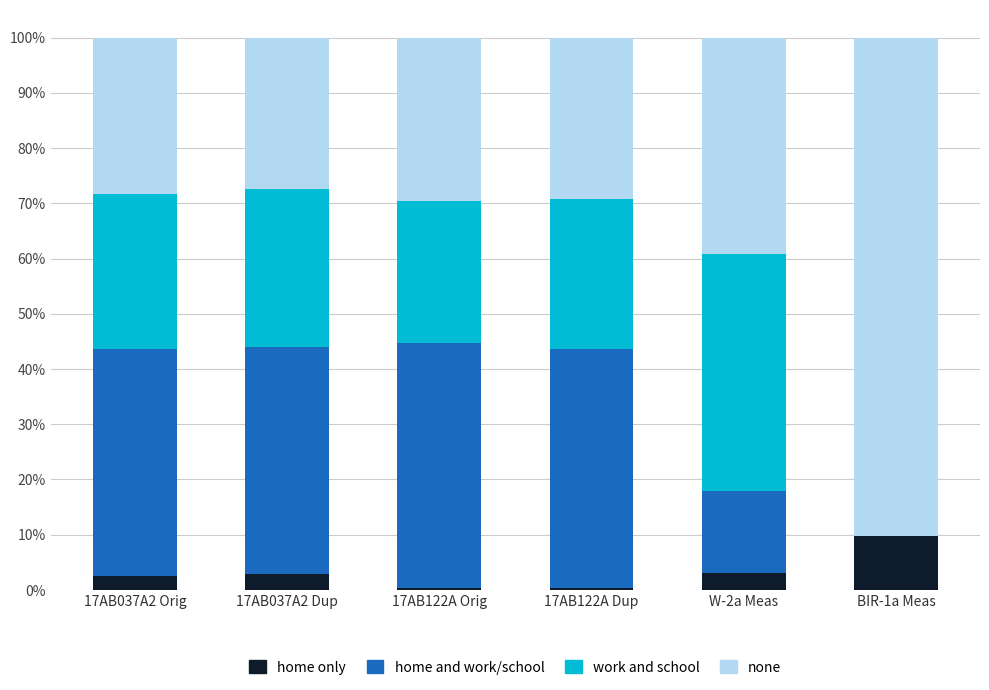

What is the total value across all series at 17AB037A2 Dup?

100.0